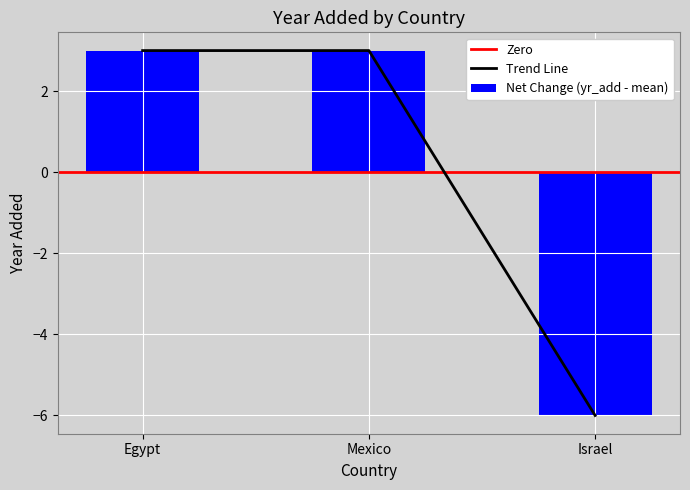

Which category has the lowest value across all series?

Israel